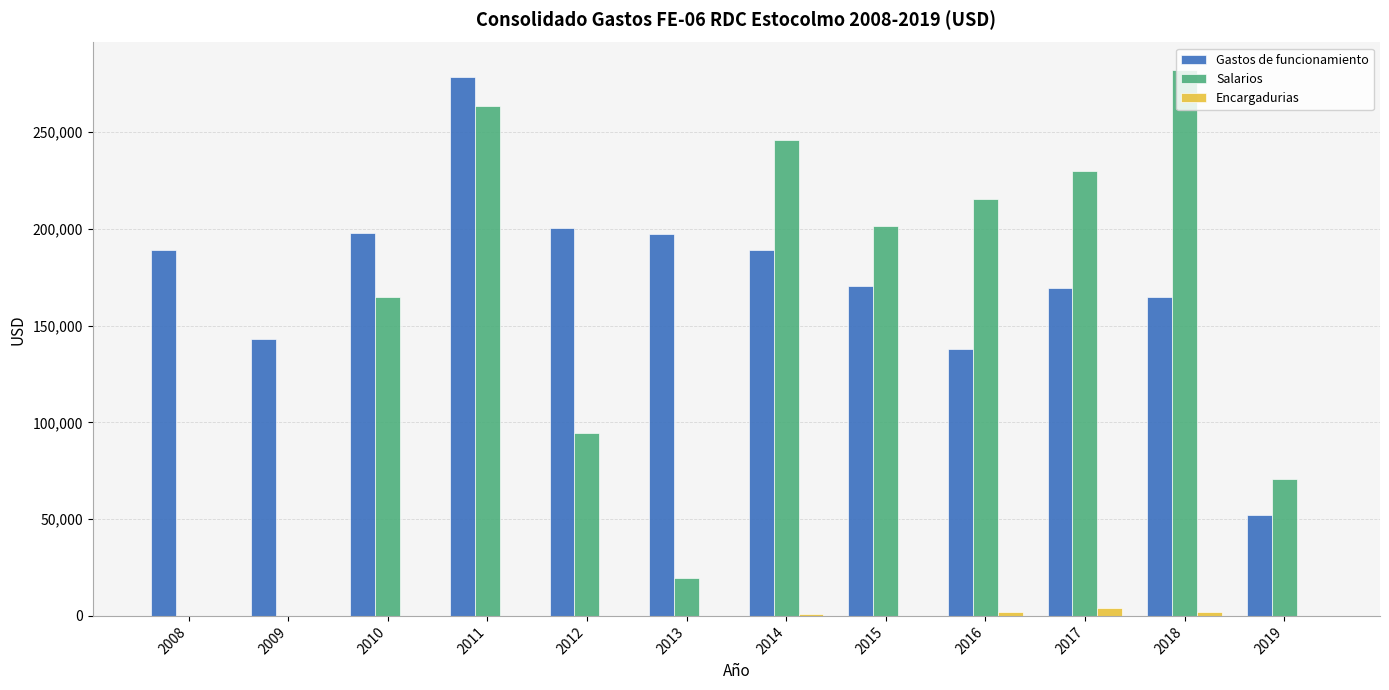

Count the number of categories in the chart.

12